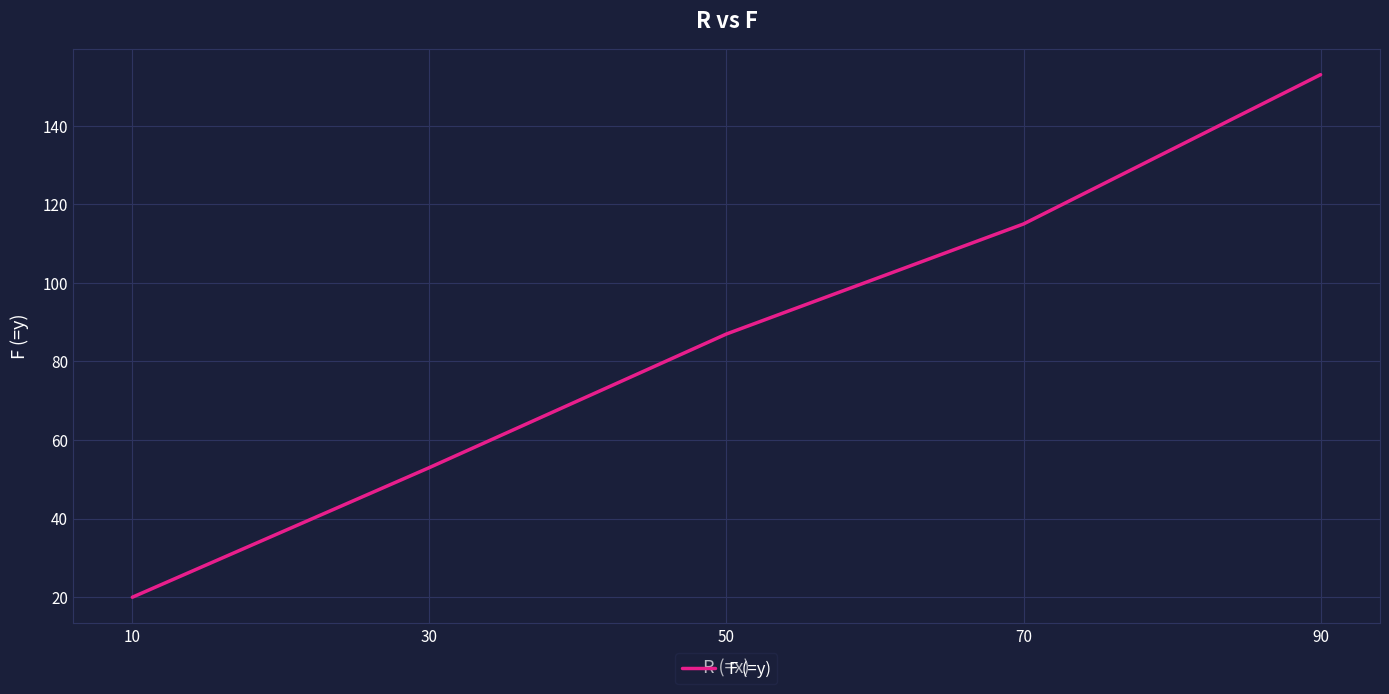

Reading left to right, what are all the values shown in this chart?

20	53	87	115	153